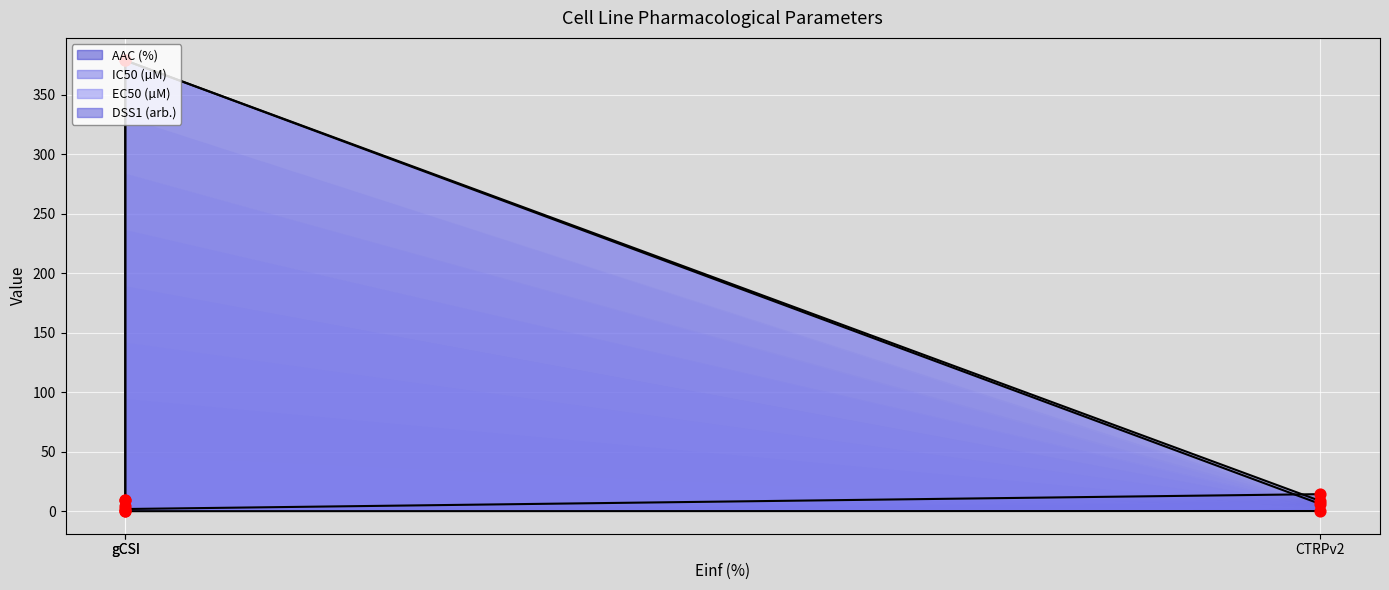

What is the total value across all series at CTRPv2?

29.1